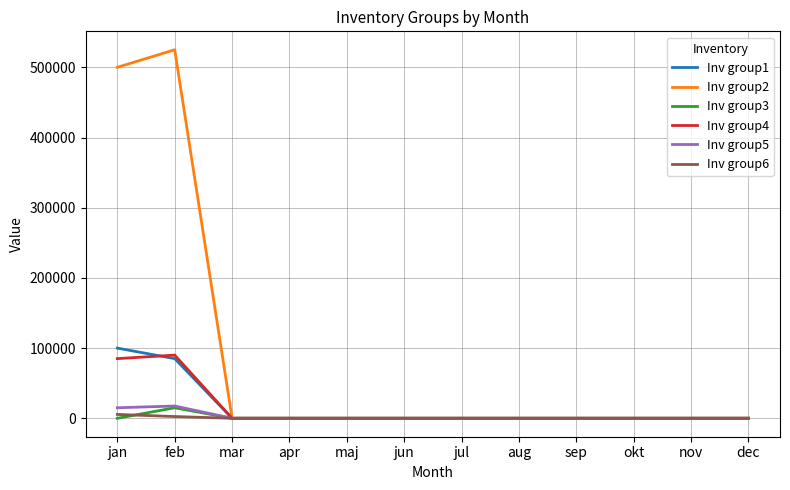

Is it true that Inv group1 equals 100000 at jan?

True